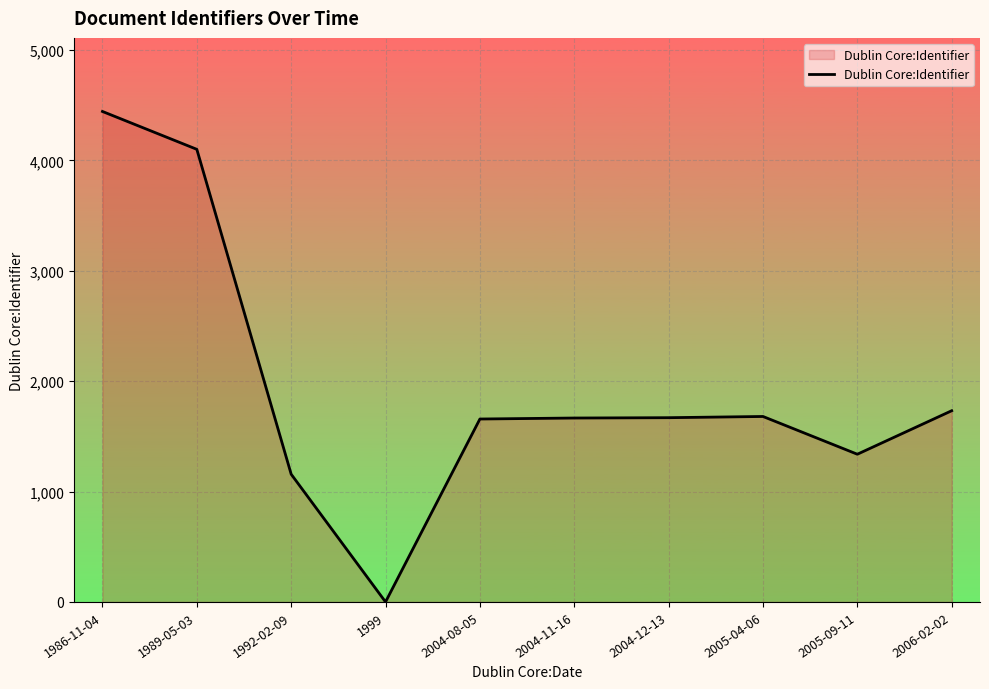

Is it true that the value at 2005-09-11 is 2378?

False